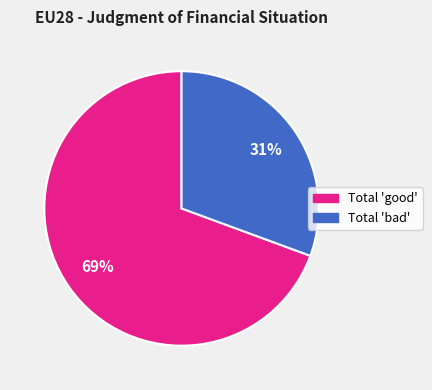

To the nearest percent, what is the average slice percentage?

50%